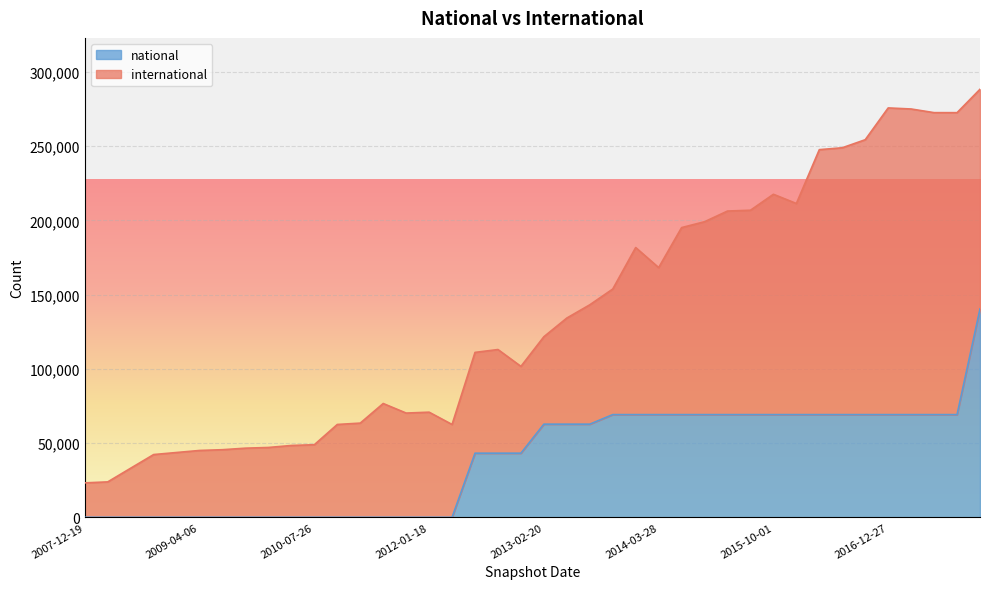

What is the difference between the maximum and minimum values?

140355